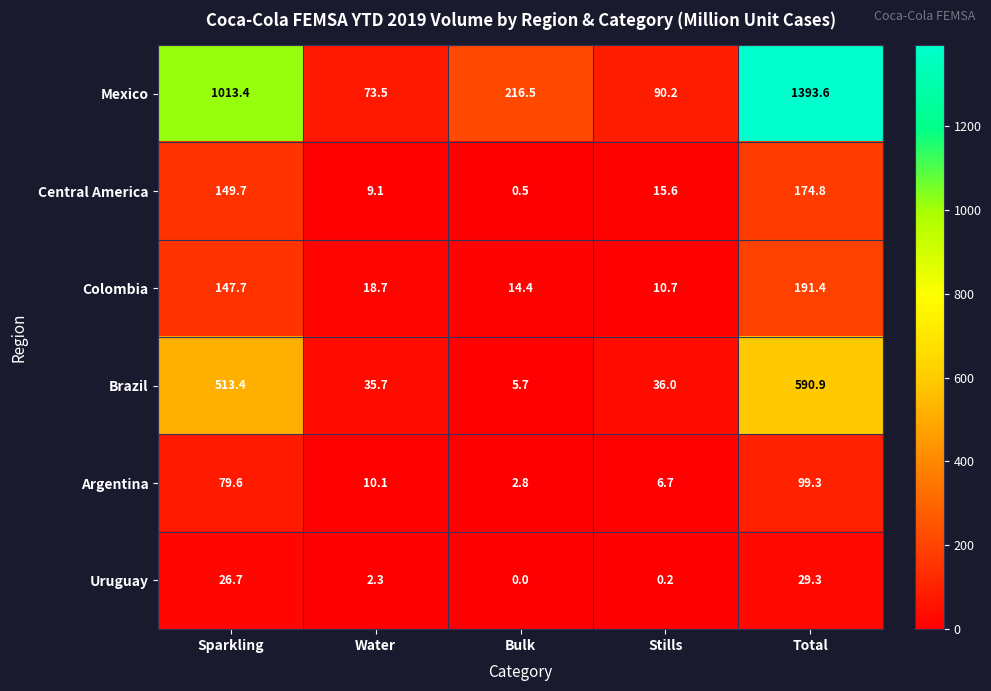

The Argentina series shows 4.0 at Water. True or false?

False